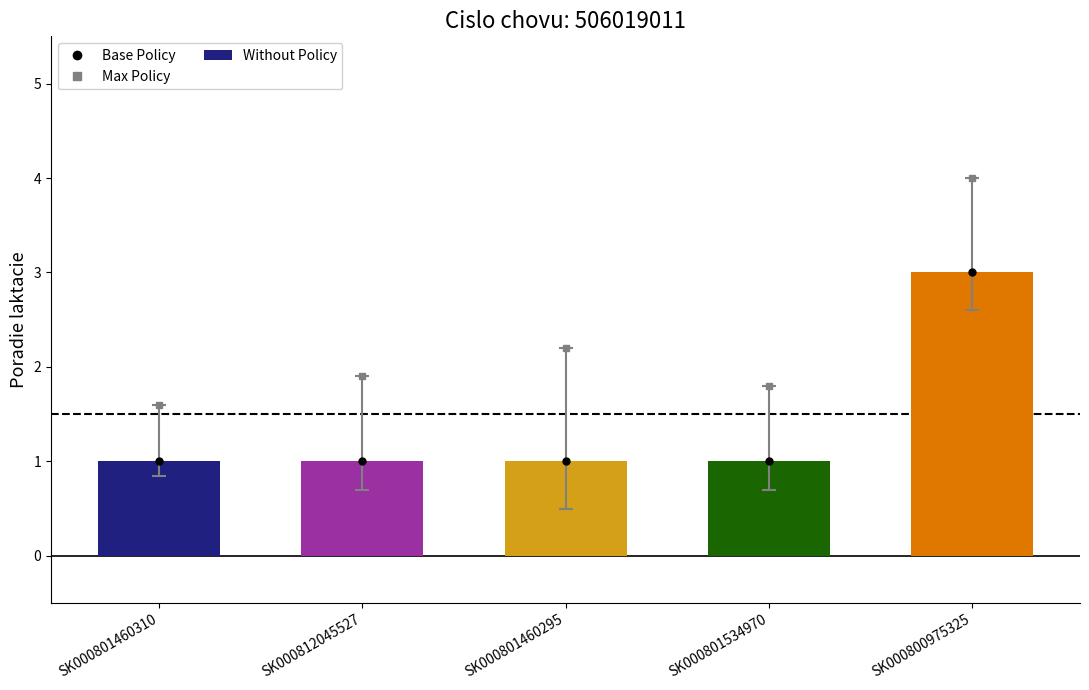

Approximately how many times larger is the value at SK000801460310 compared to SK000800975325?

0.3